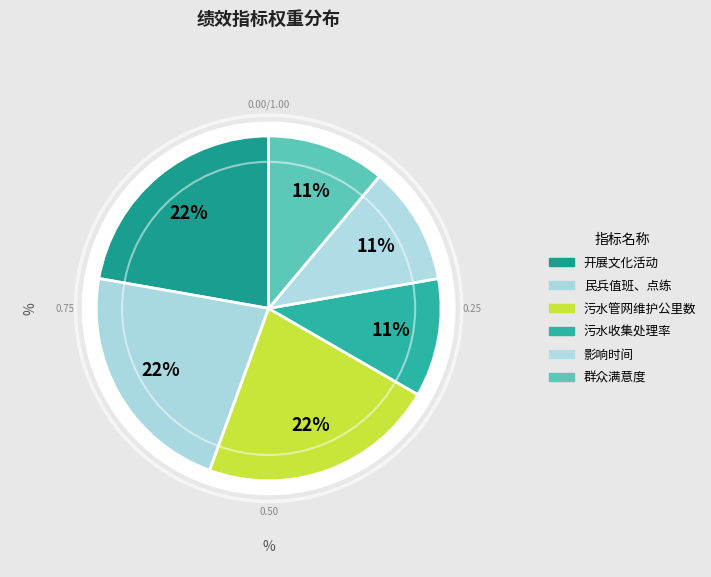

Rank the categories by value from highest to lowest.

开展文化活动, 民兵值班、点练, 污水管网维护公里数, 污水收集处理率, 影响时间, 群众满意度